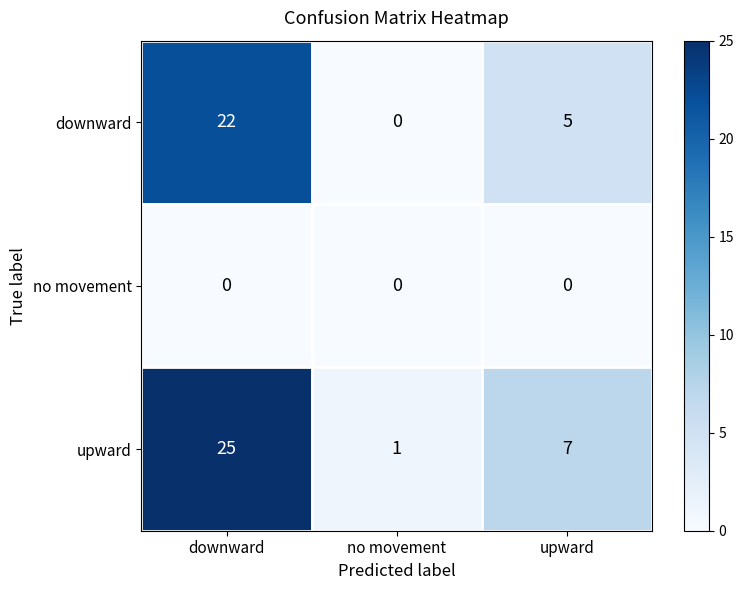

What is the difference between the highest and lowest values at downward?

25